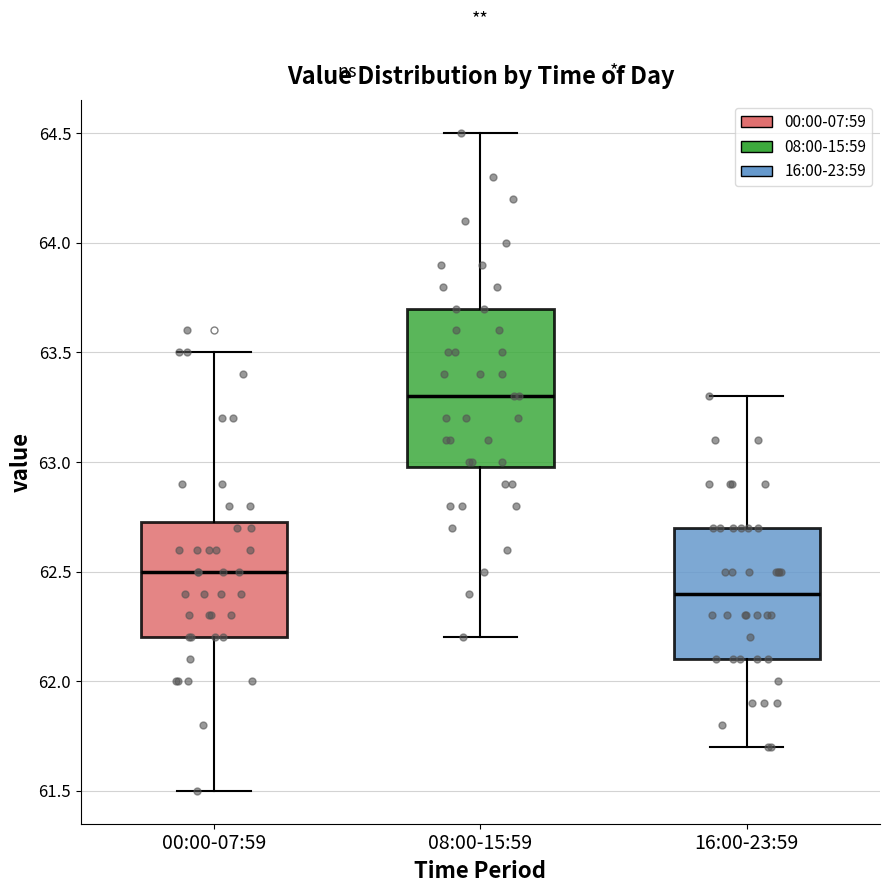

Which box has the highest median line?

08:00-15:59